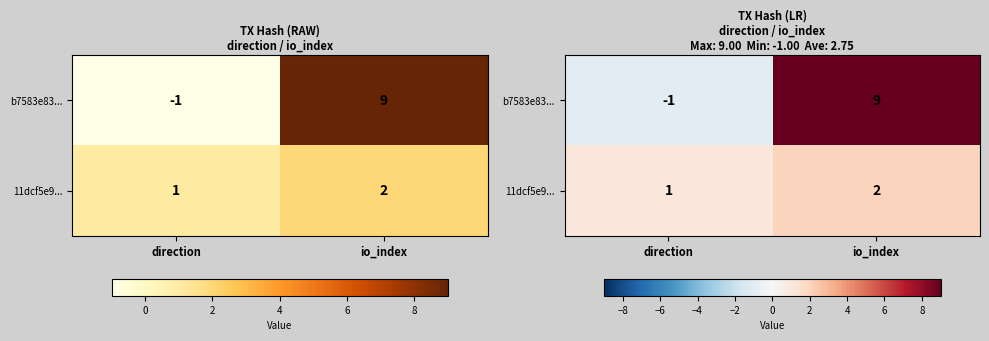

Which category has the highest value in the 11dcf5e9... series?

io_index